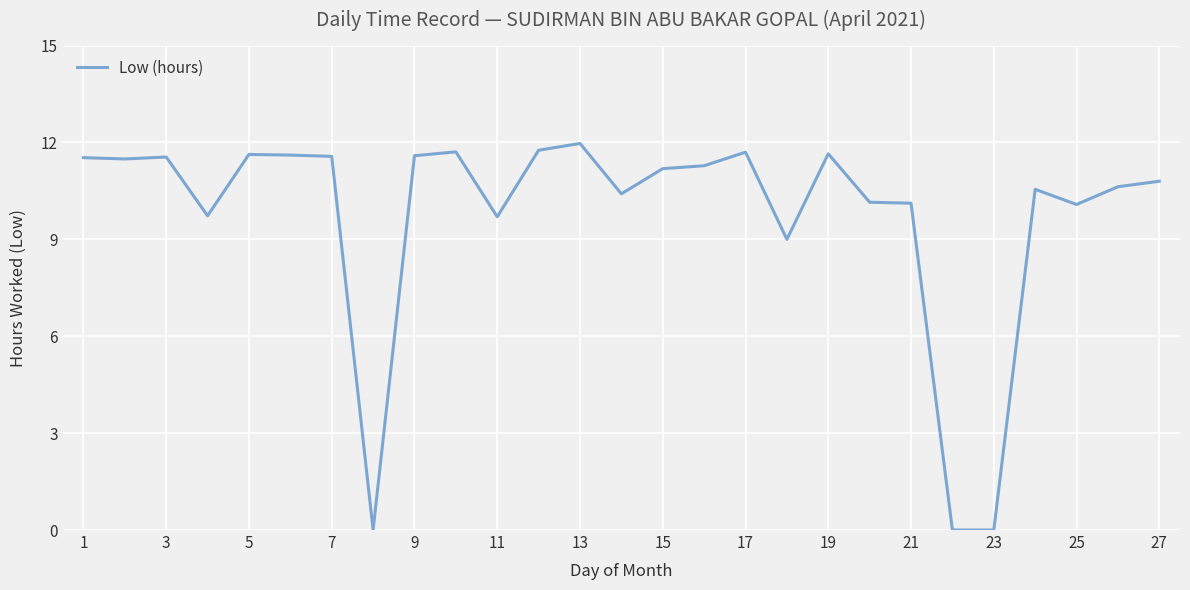

What is the maximum value shown in the chart?

12.0